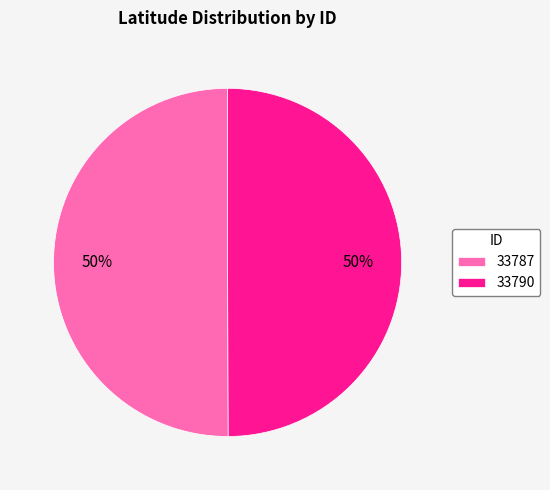

To the nearest percent, what is the combined percentage of 33787 and 33790?

100%